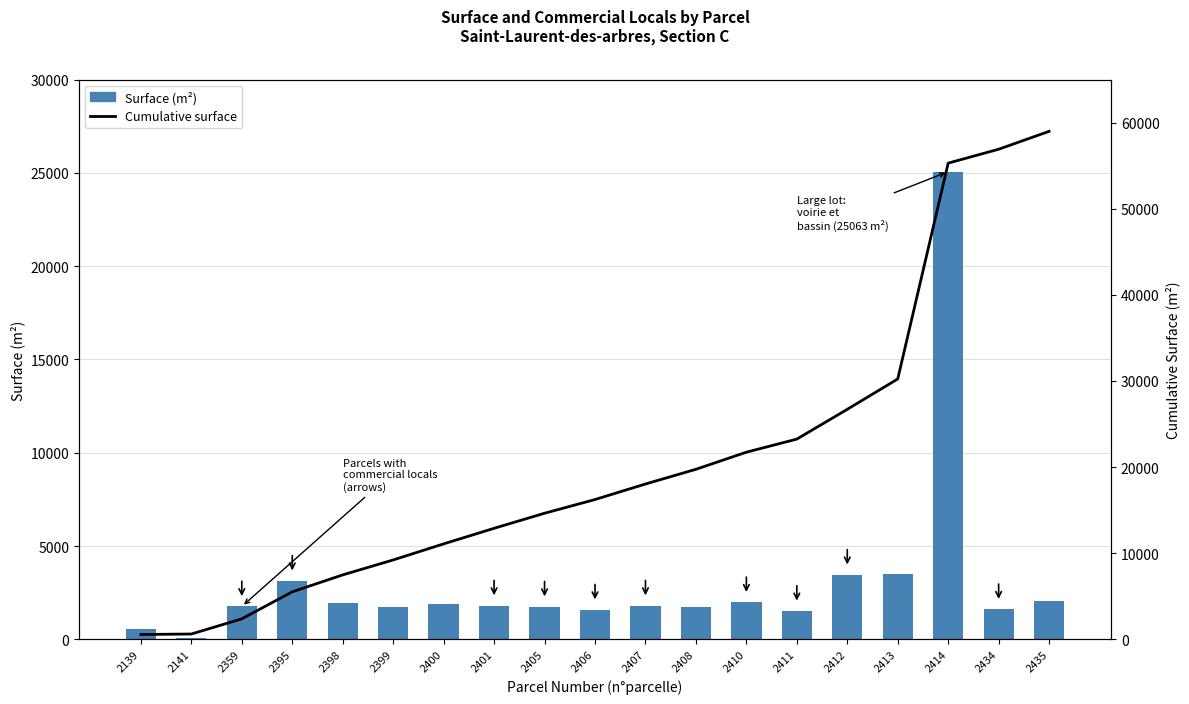

At which category is the sum across all series the highest?

2414